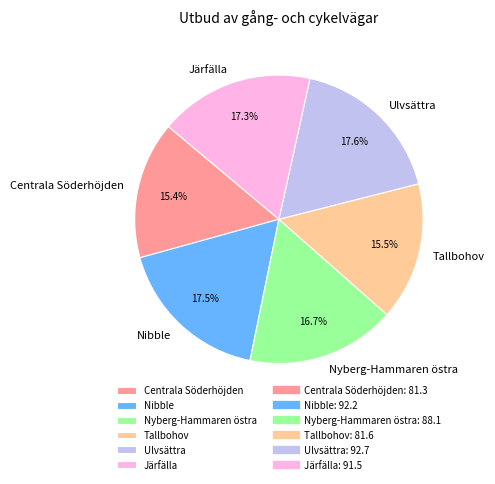

Do Ulvsättra and Nyberg-Hammaren östra together represent more than half of the pie?

No